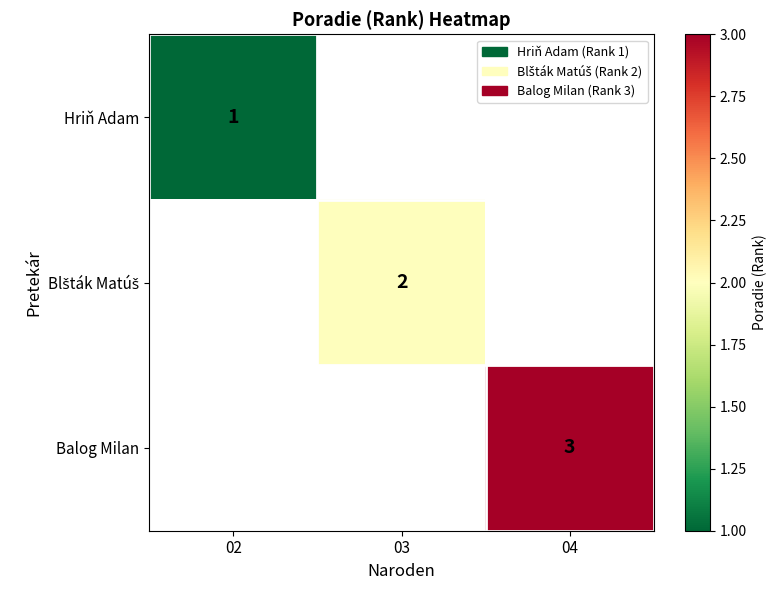

Between 03 and 04, which is larger?

04